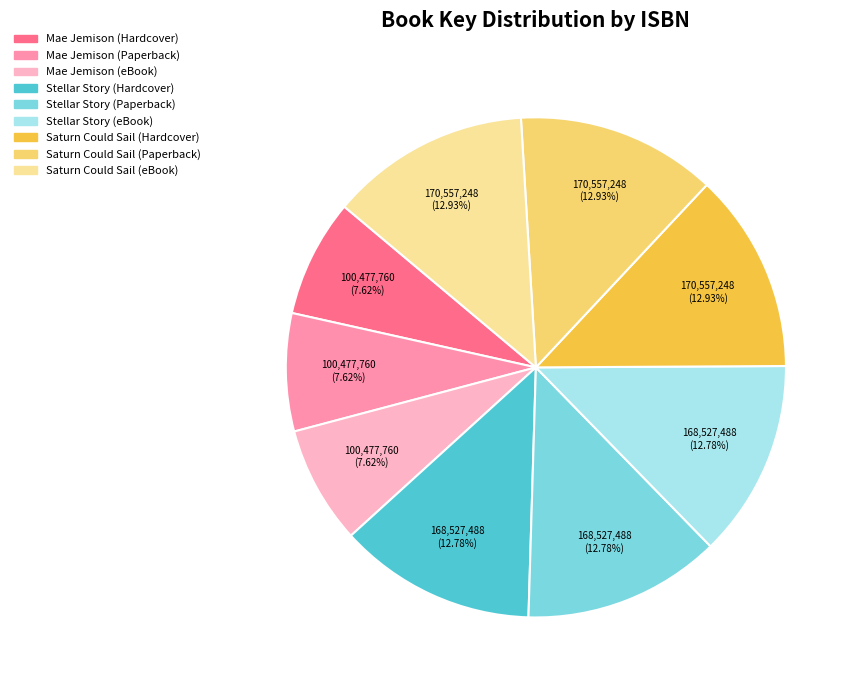

How many segments does this pie chart have?

9